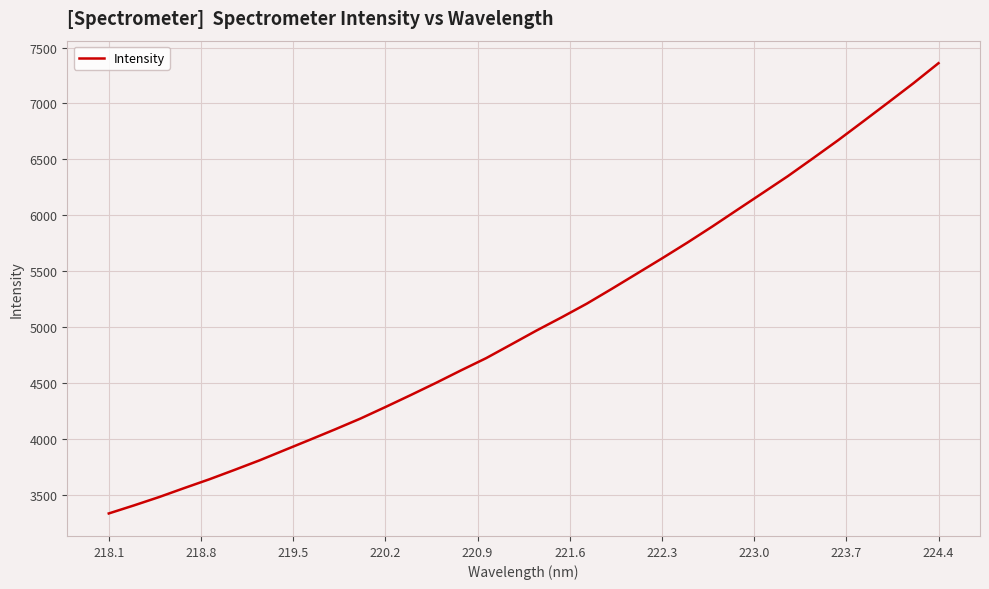

What is the minimum value shown in the chart?

3334.7